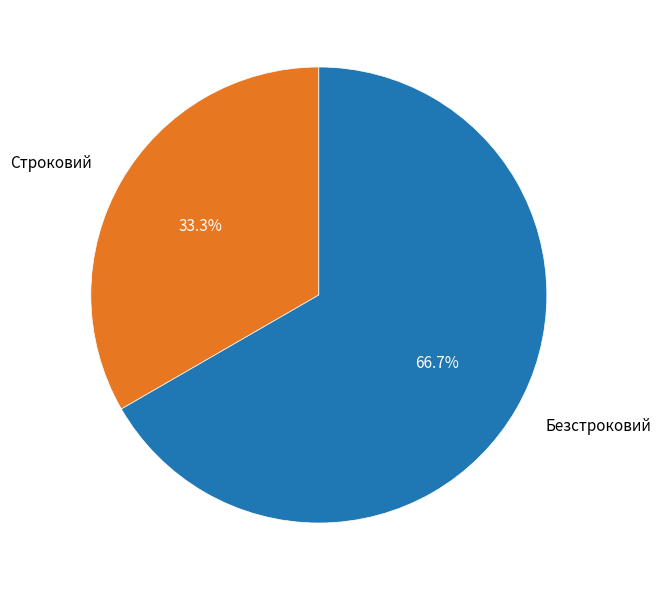

Rank the categories by value from highest to lowest.

Безстроковий, Строковий